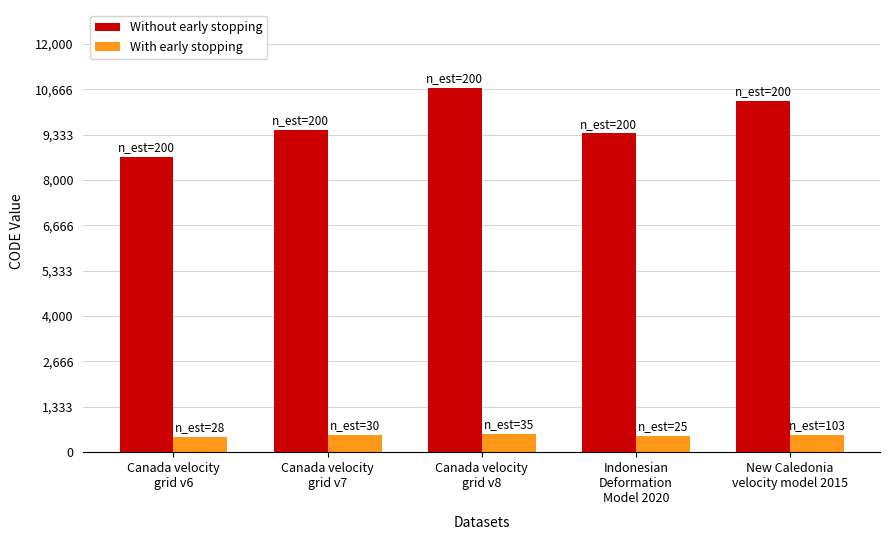

Which series has the largest range (max minus min)?

Without early stopping